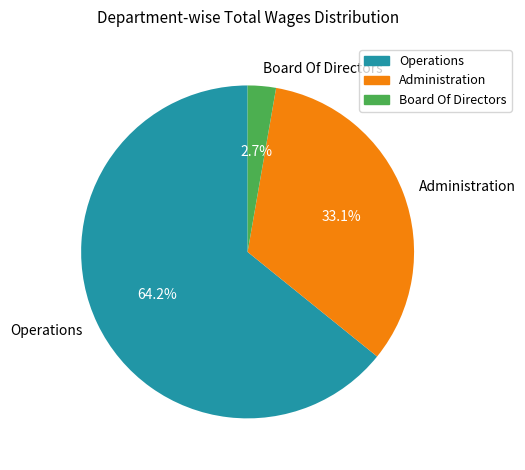

What is the total percentage of Administration and Operations?

97.3%